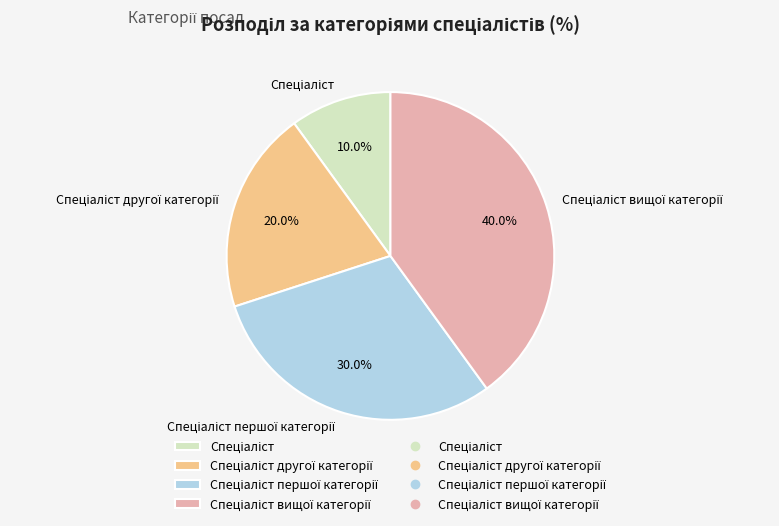

Does any single category account for the majority?

No